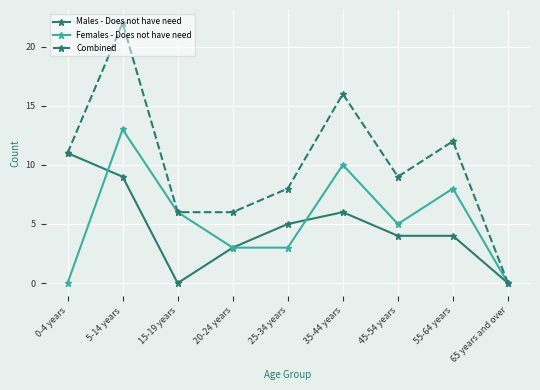

Reading left to right, extract all data points from this chart.

Males - Does not have need: 11	9	0	3	5	6	4	4	0
Females - Does not have need: 0	13	6	3	3	10	5	8	0
Combined: 11	22	6	6	8	16	9	12	0